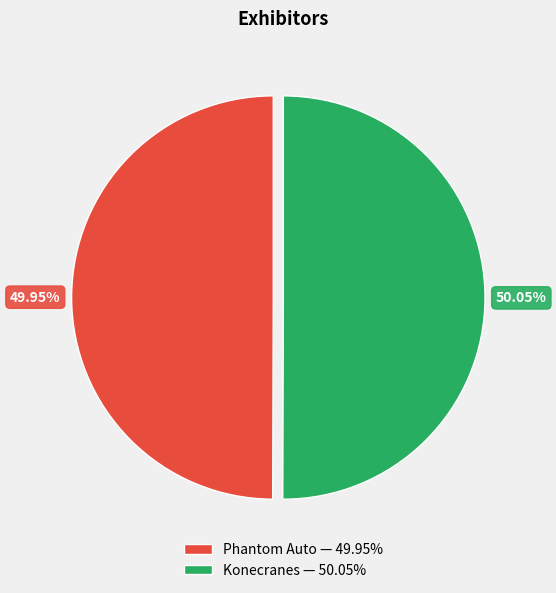

Is there a majority slice in this chart?

Yes